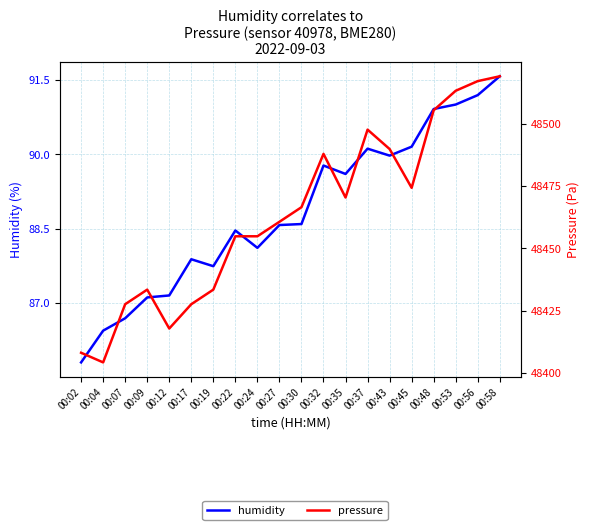

The value of pressure at 00:27 is 13728.2. True or false?

False